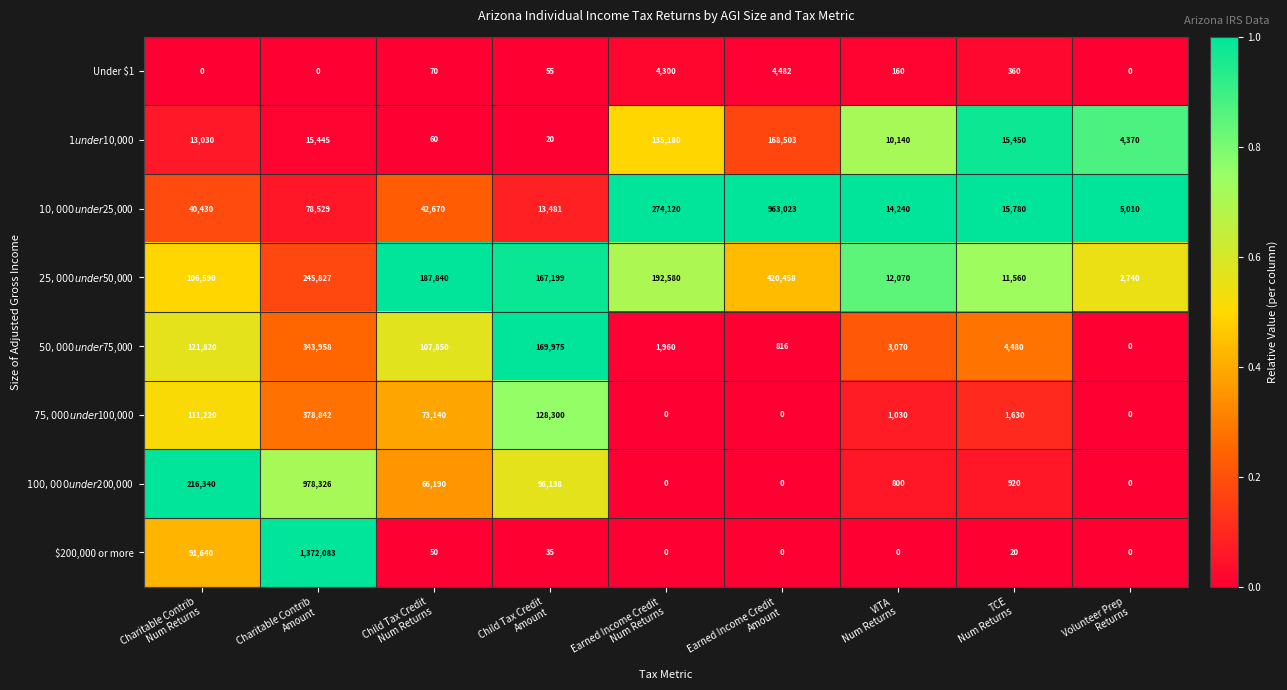

Which series has the largest range (max minus min)?

$200,000 or more